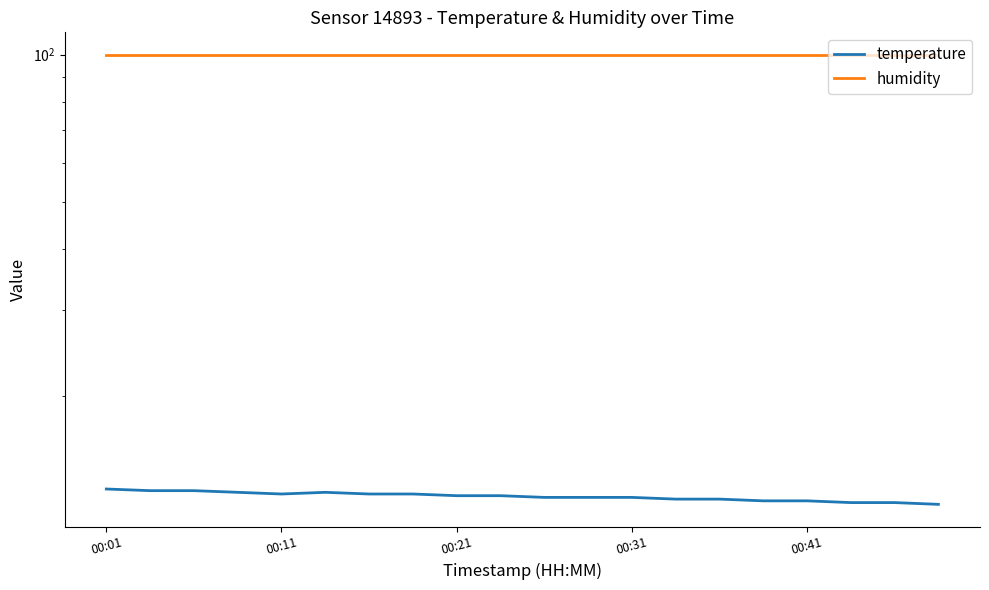

Which series has the largest total across all categories?

humidity